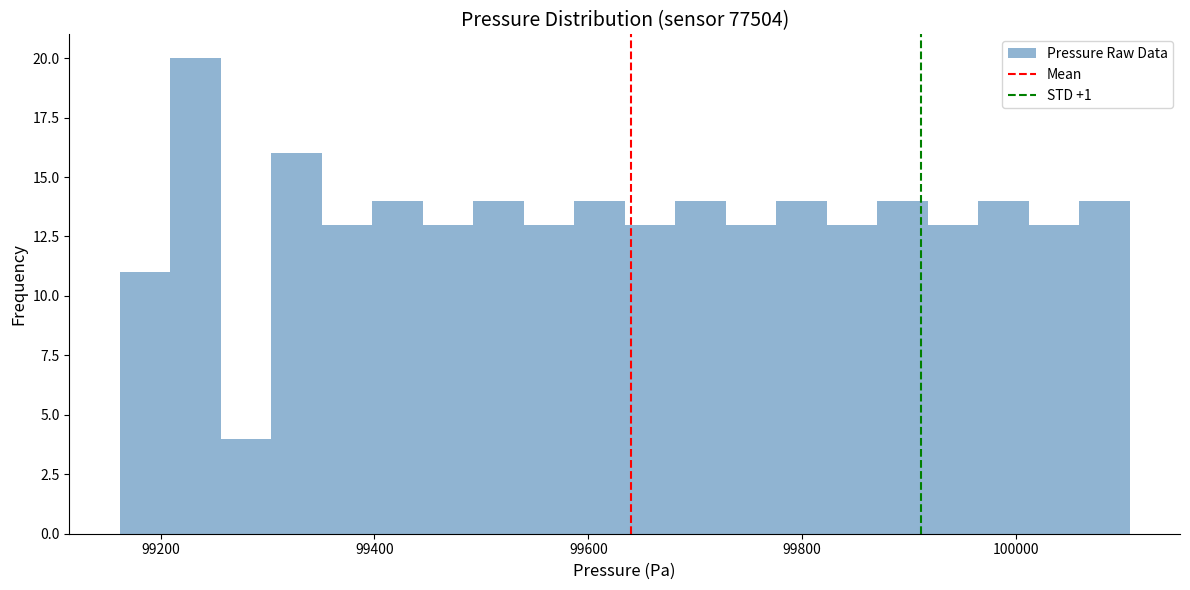

Read against the x-axis, roughly where is the centre of the tallest bar?

99240